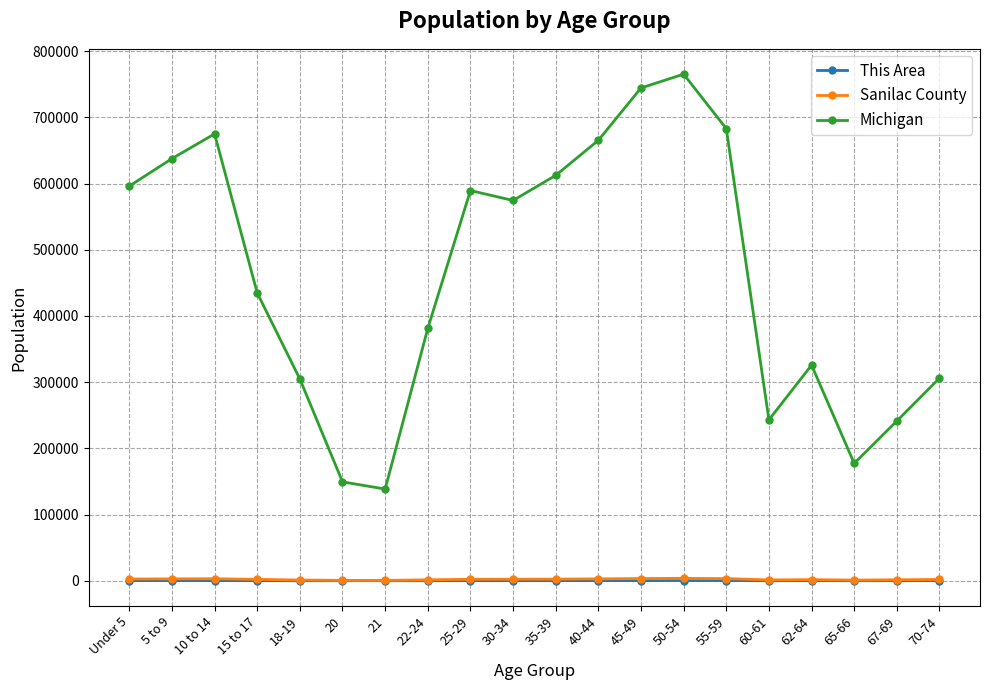

At which label does Sanilac County first exceed 2112?

Under 5